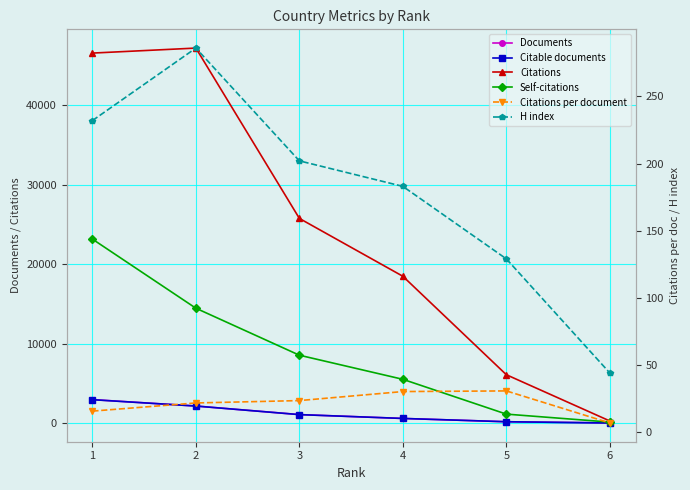

True or false: Documents and Self-citations cross at least once.

False